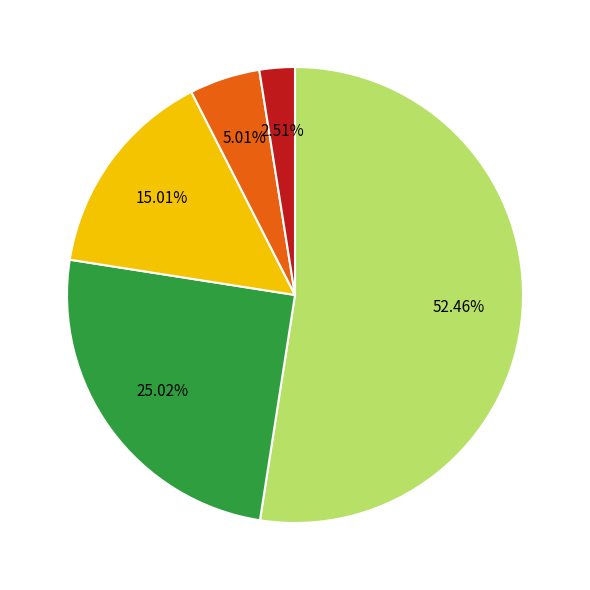

How many slices are in this pie chart?

5